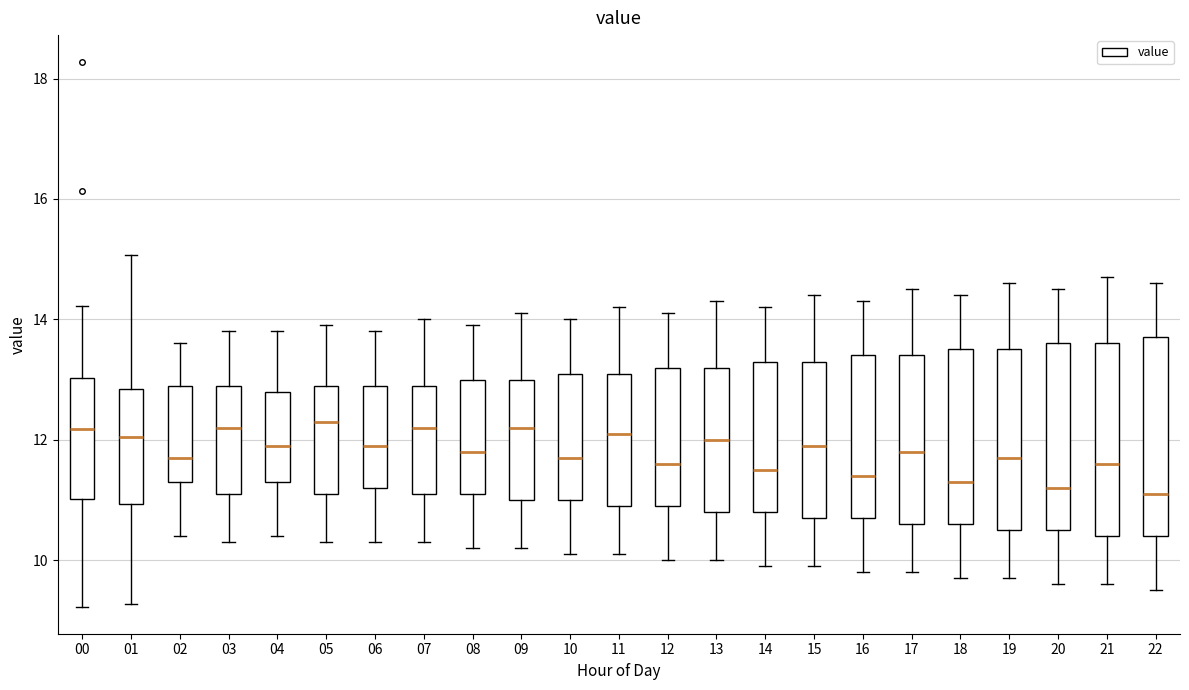

Where does the upper whisker of the box at x = 00 end on the y-axis? The values are not printed on the chart, so give them approximately, as read against the axis.

14.2